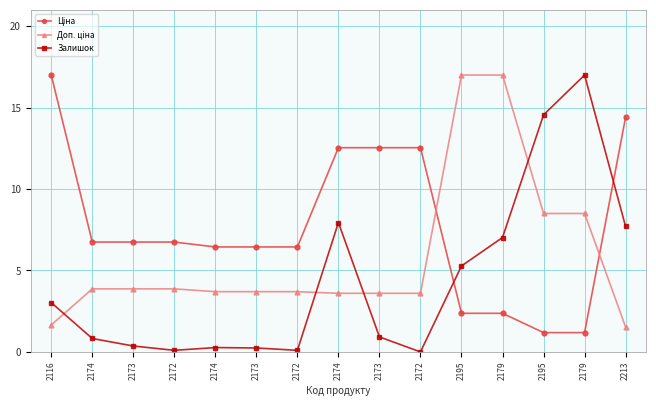

At how many categories does at least one series exceed 10?

9